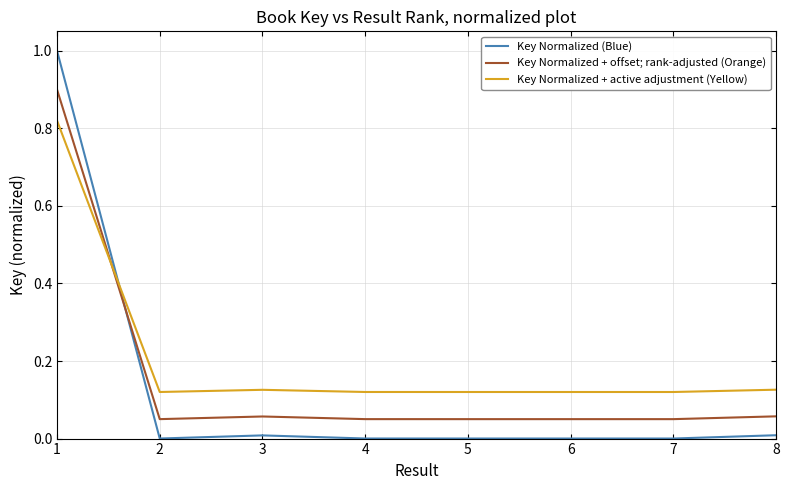

What is the sum of the Key Normalized + active adjustment (Yellow) values at 3 and 8?

0.3